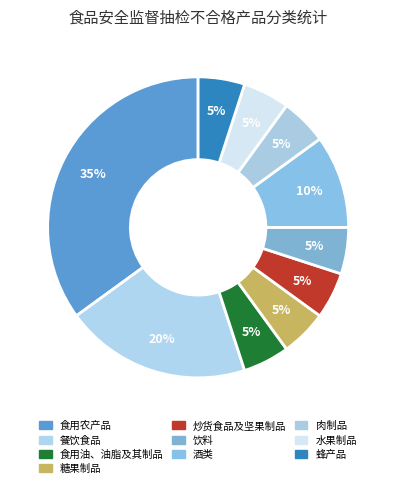

True or false: 饮料 accounts for 12% of the total.

False